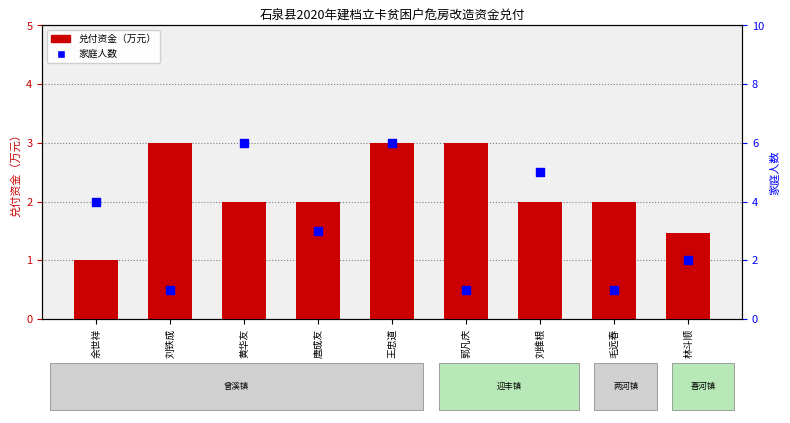

Which series contains the lowest Y value?

兑付资金（万元）